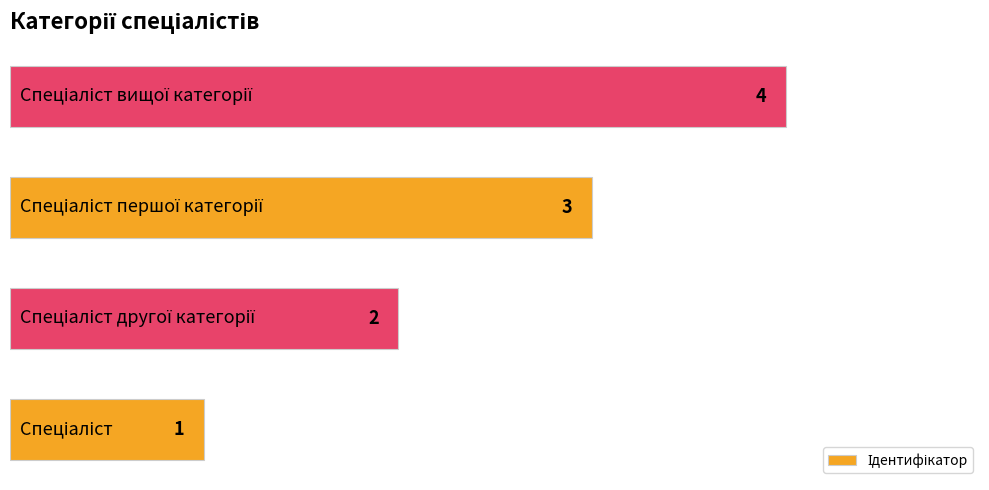

What is the maximum value shown in the chart?

4